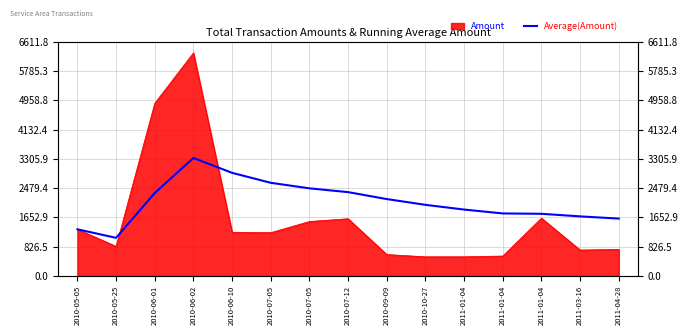

How many points are lower than both their immediate neighbors (excluding endpoints)?

1